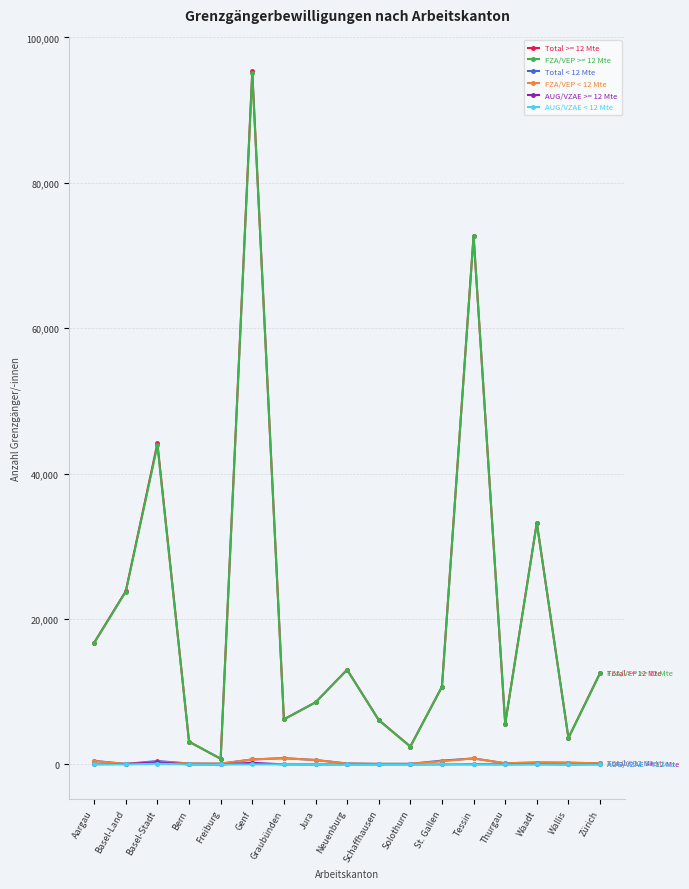

True or false: Total >= 12 Mte has more than 0 points higher than both neighbors.

True